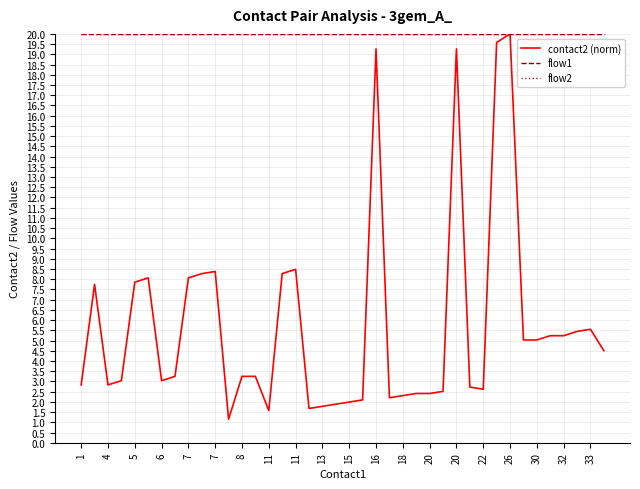

Does the chart have visible grid lines?

Yes